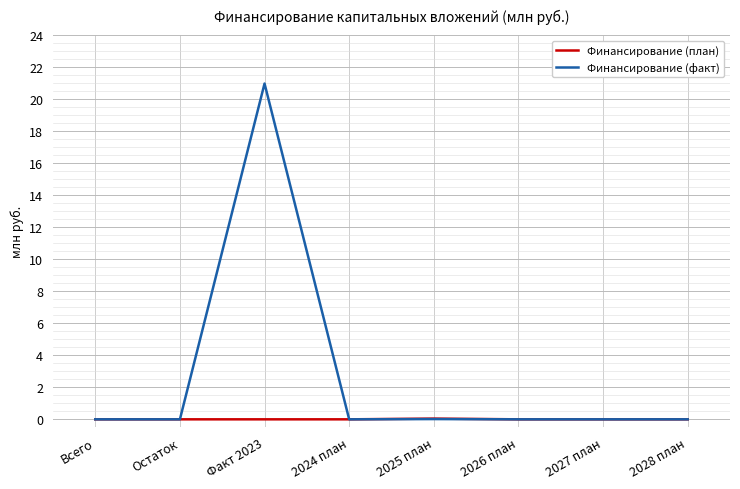

Which series has the largest range (max minus min)?

Финансирование (факт)